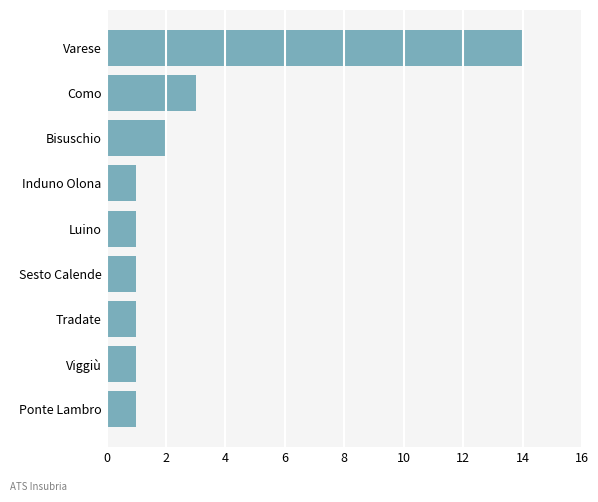

Are the bars grouped side by side (vs. stacked)?

No